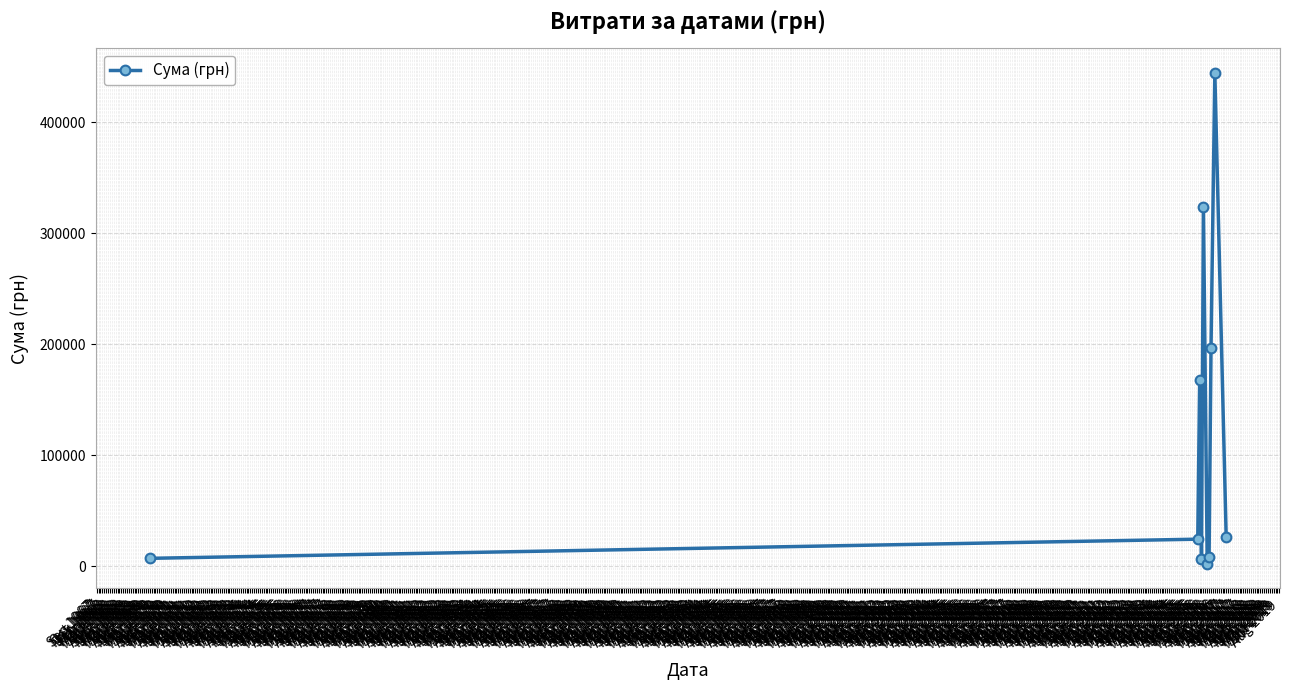

Where is the data nearest to the value 223344?

Aug 2016